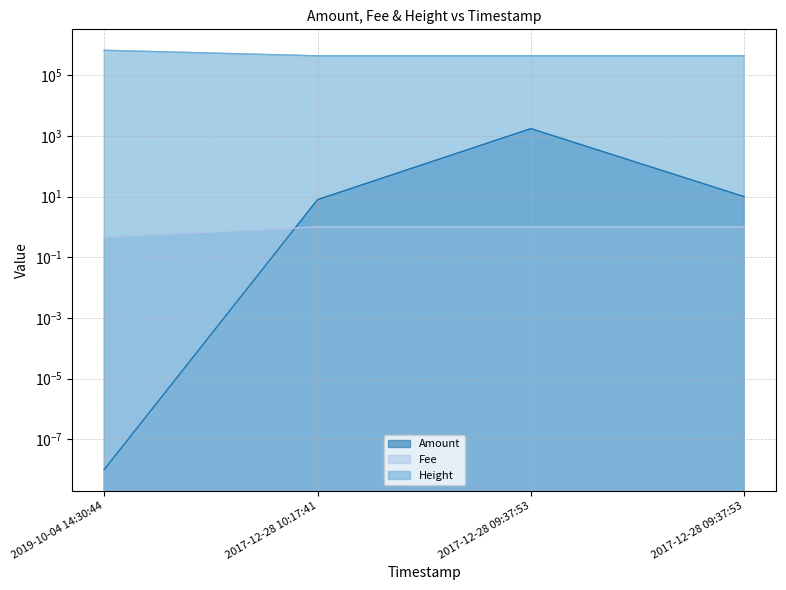

Is it true that Height equals 671802.0 at 2019-10-04 14:30:44?

True